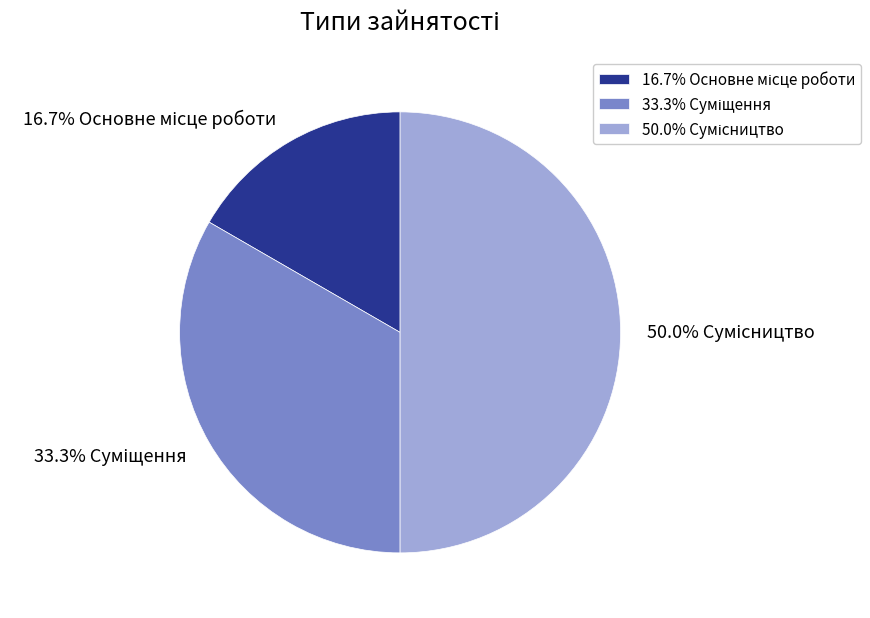

Is there a majority slice in this chart?

No